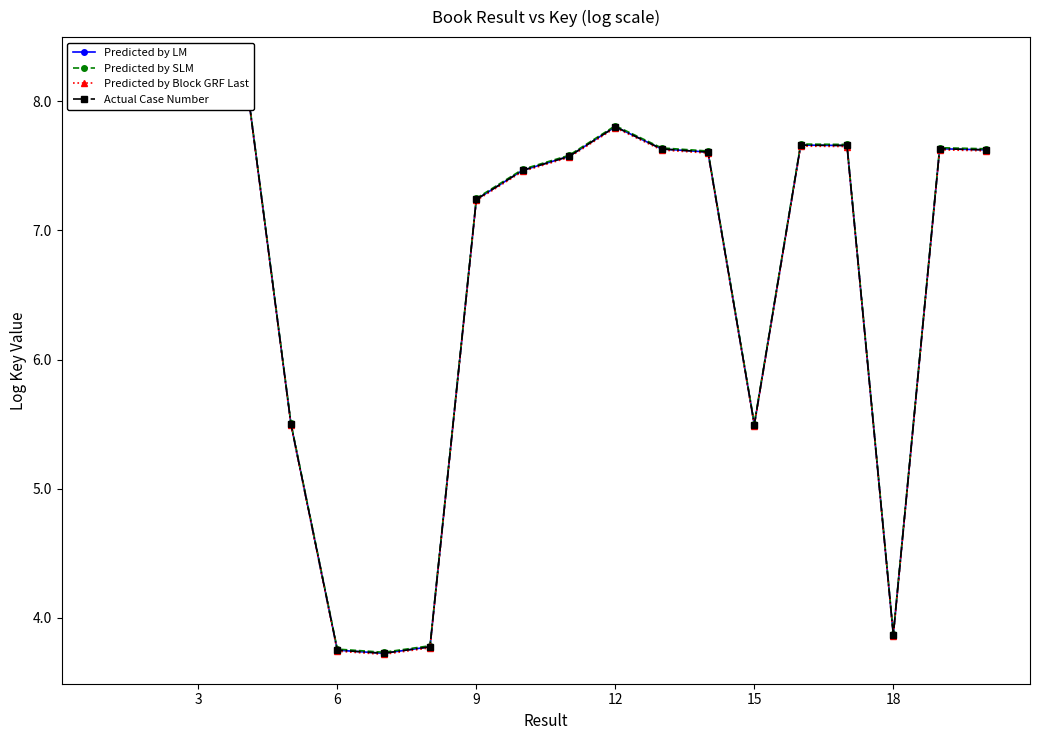

How many values in the Predicted by SLM series exceed 7?

14